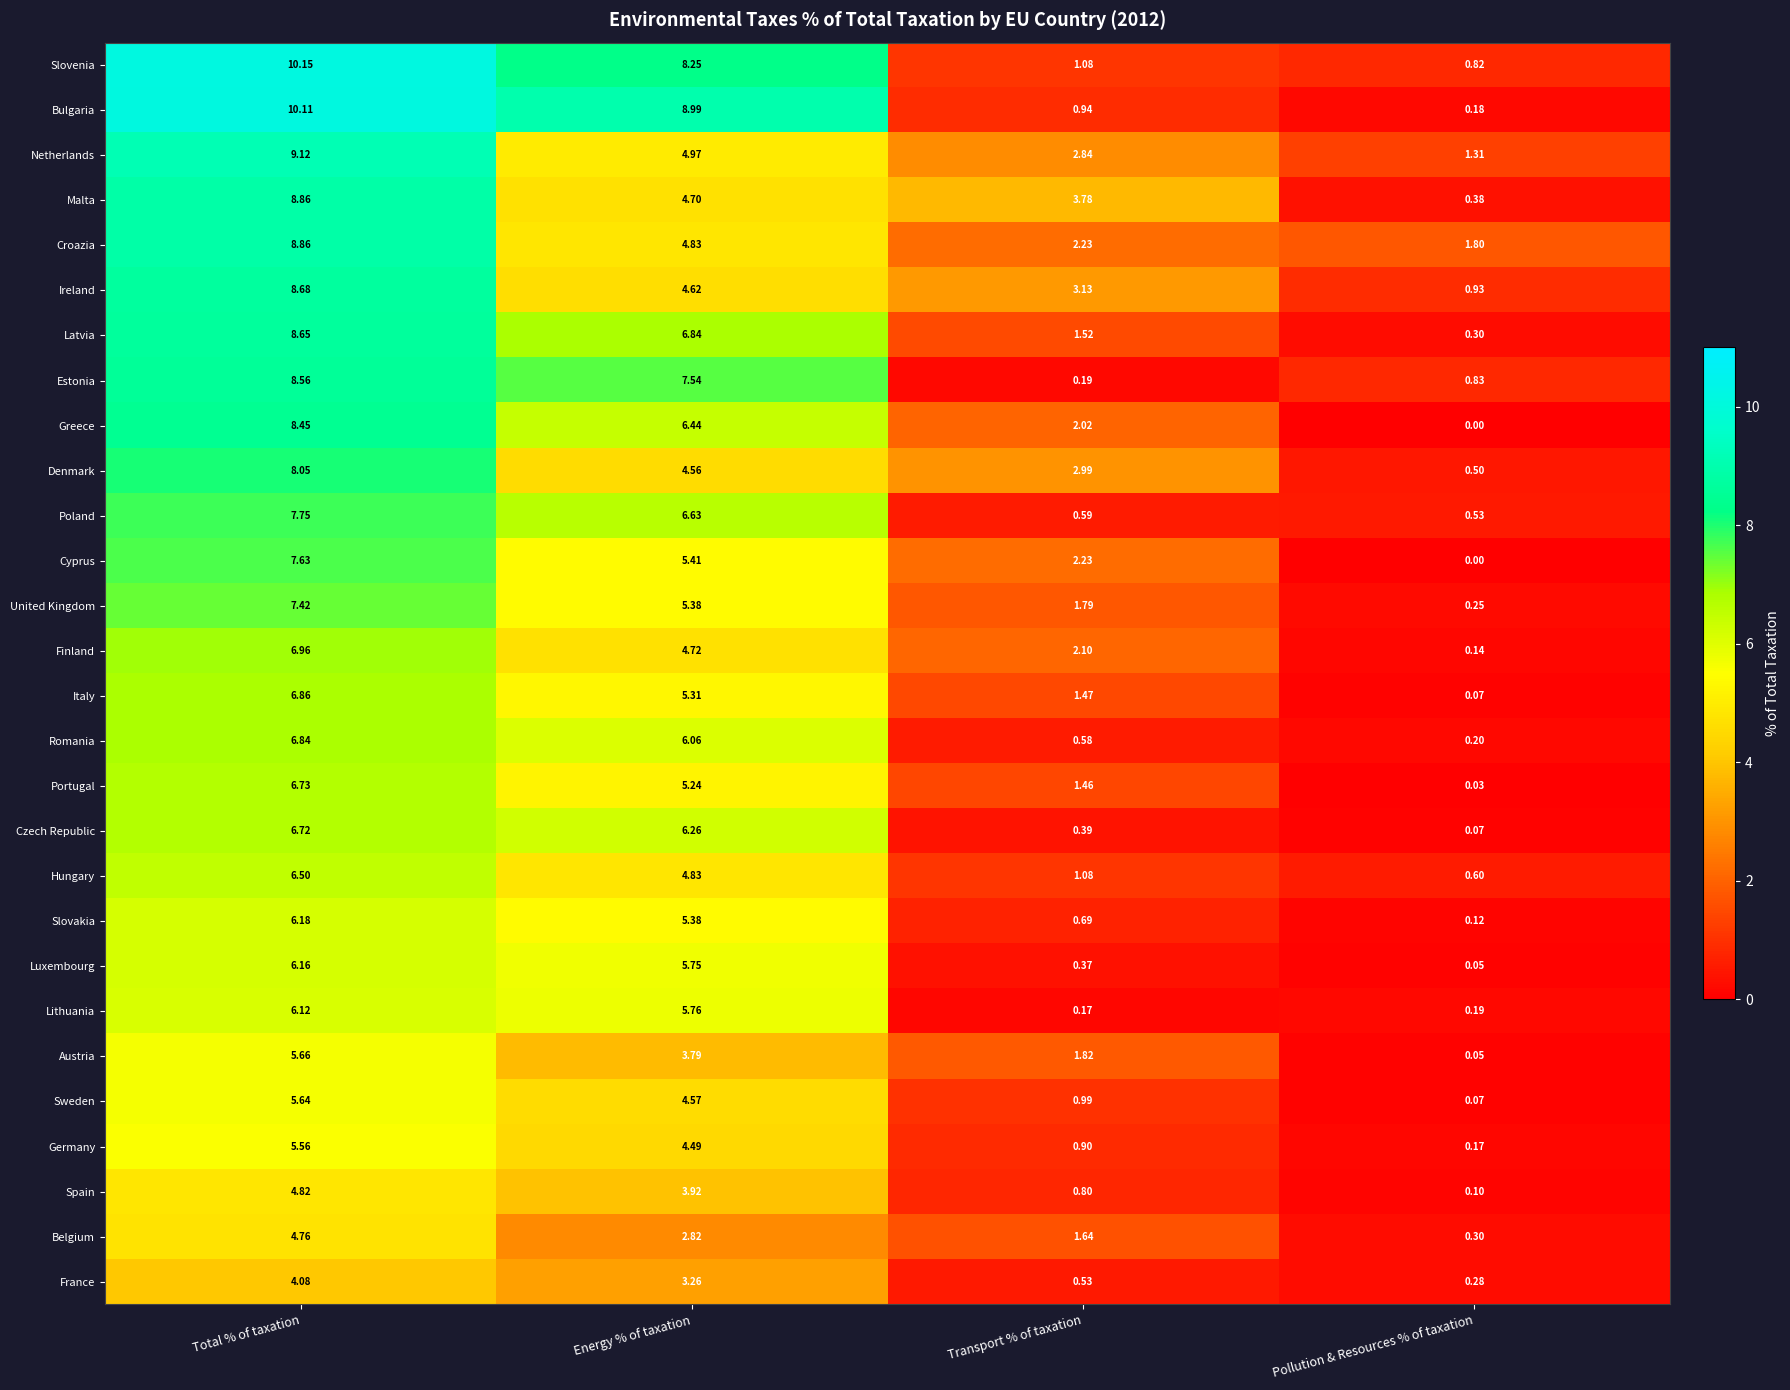

Which series has the widest spread of values?

Bulgaria